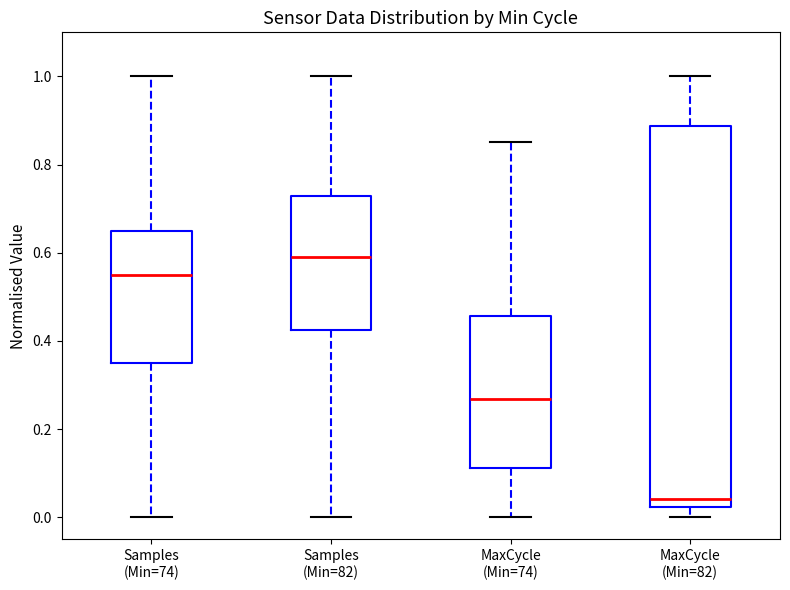

Which box is the tallest, from its lower edge to its upper edge?

MaxCycle (Min=82)